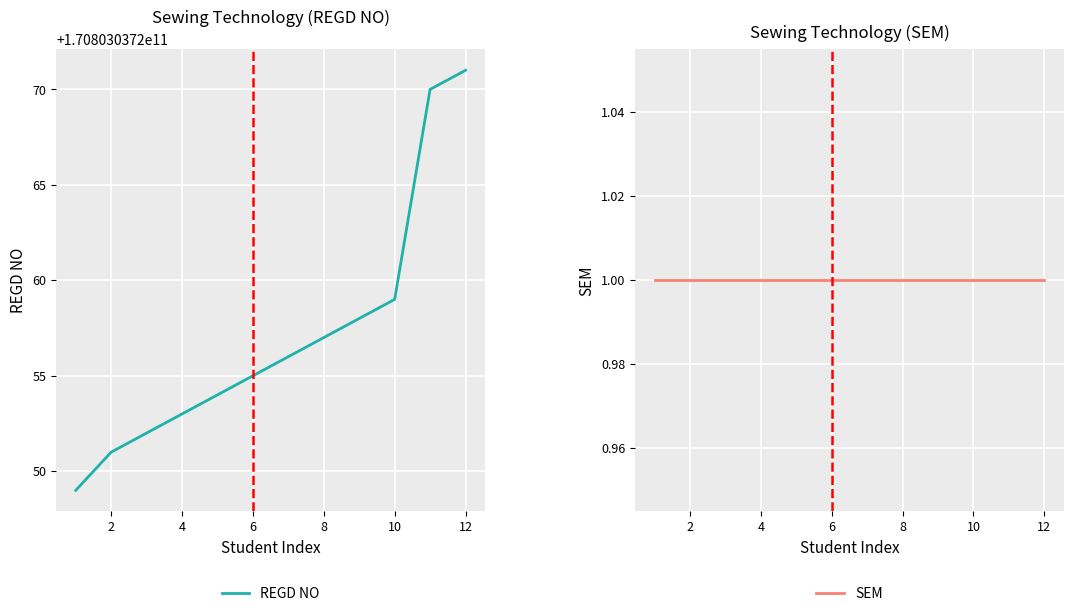

The value of REGD NO at 12 is 170803037256. True or false?

True